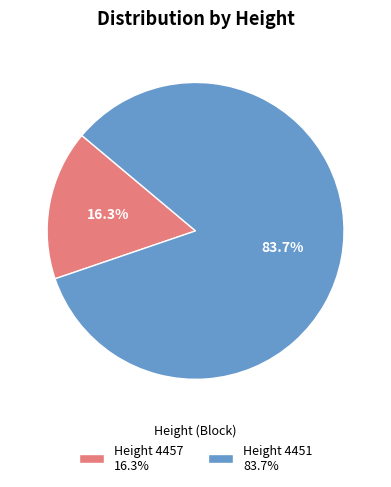

What is the ratio of the value at Height 4451 to the value at Height 4457?

5.1